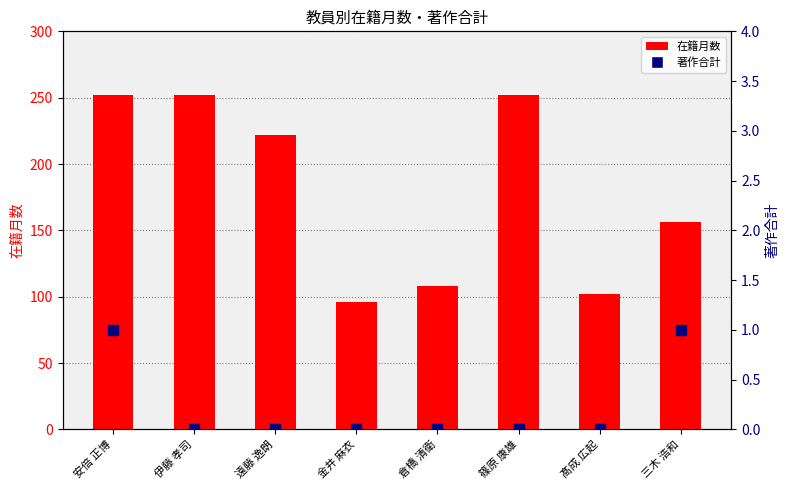

Which series contains the lowest Y value?

著作合計